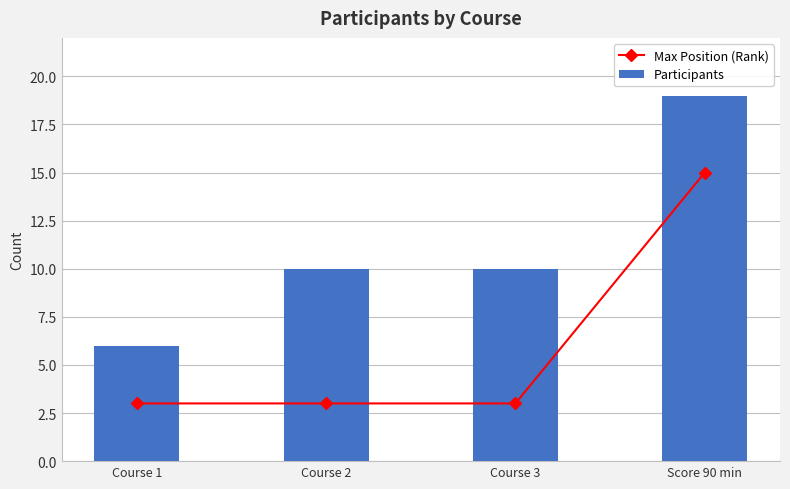

True or false: Max Position (Rank) has a value of 5 at Course 3.

False